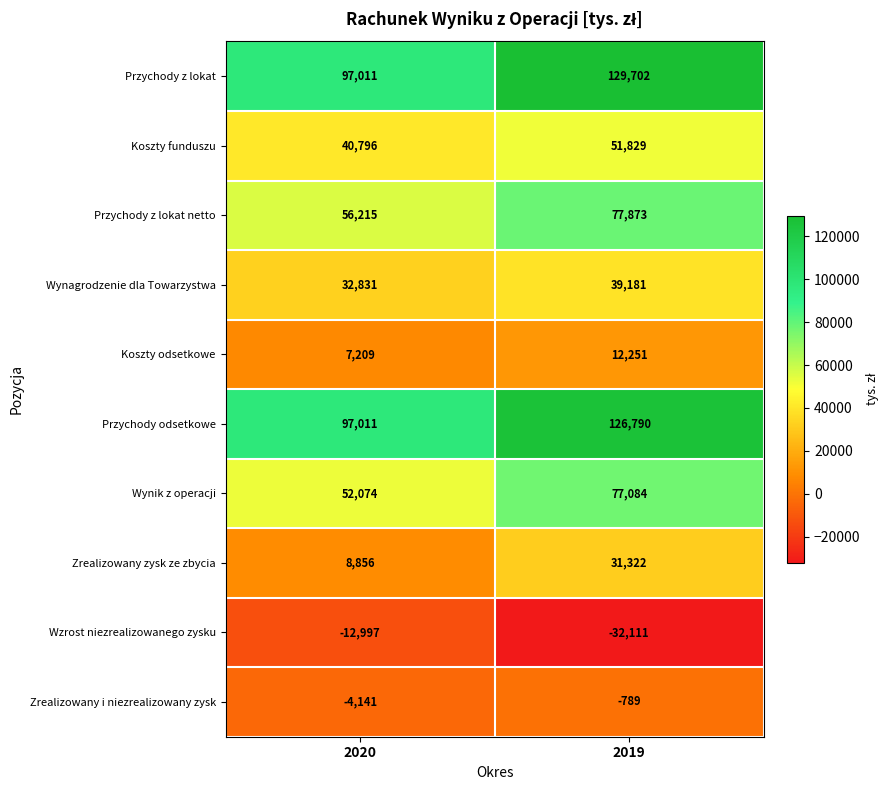

What is the difference between the maximum and minimum values in the Wynik z operacji series?

25010